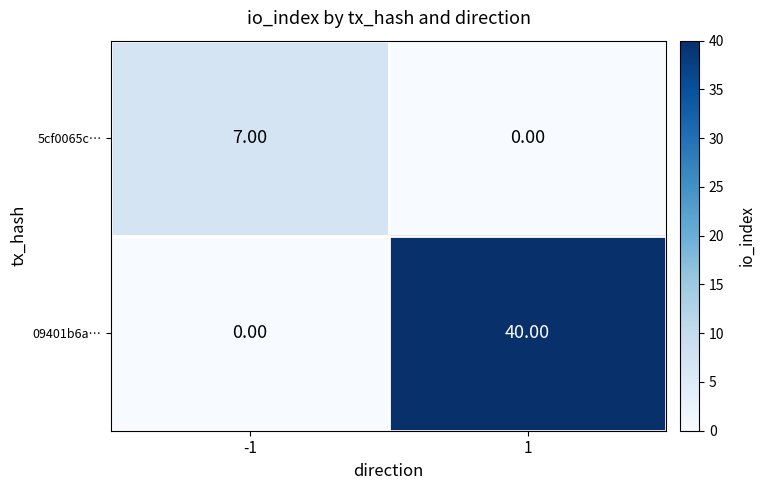

What is the difference between the maximum and minimum values in the 09401b6a… series?

40